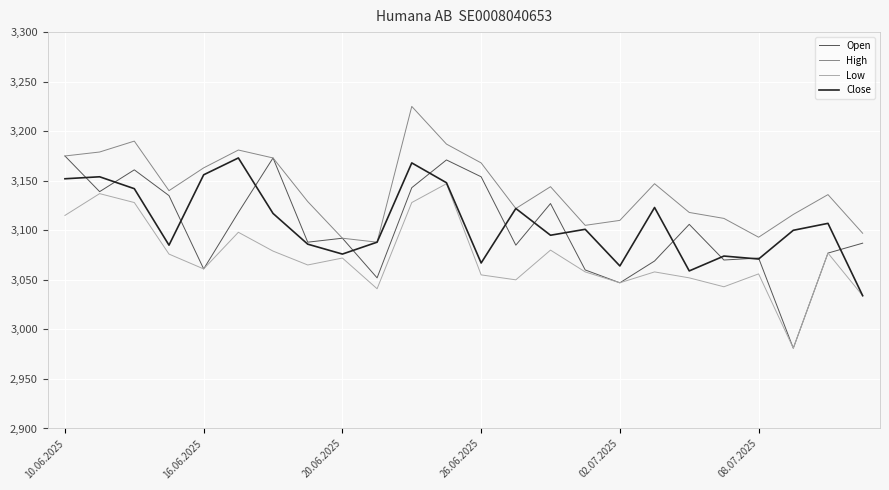

Which series has the widest spread of values?

Open